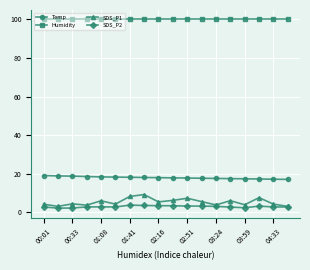

What are all the series names shown in the legend?

Temp, Humidity, SDS_P1, SDS_P2